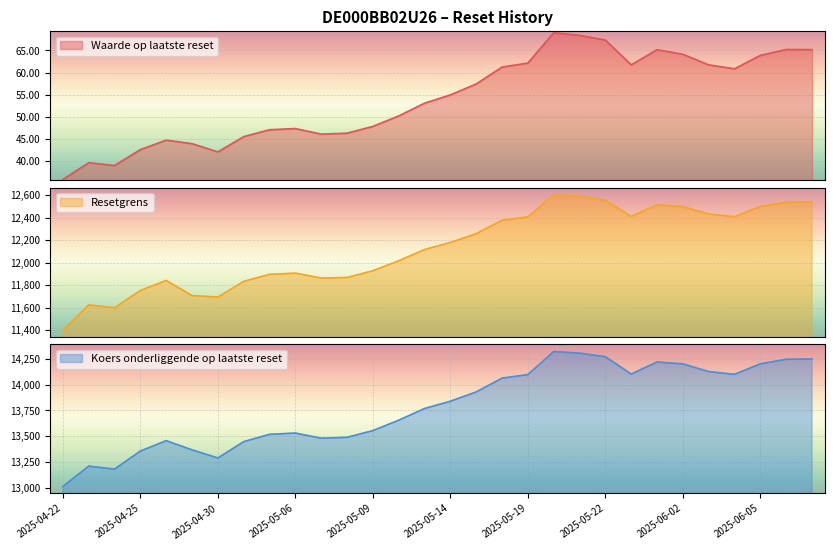

True or false: Waarde op laatste reset has more than 0 points higher than both neighbors.

True